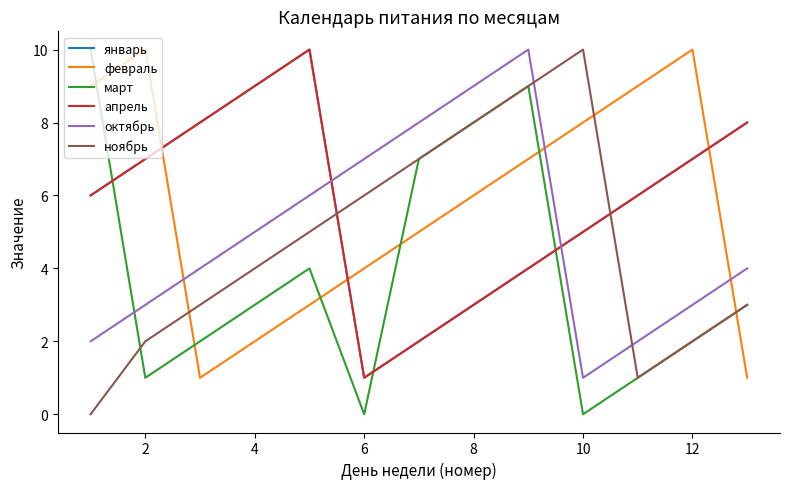

How many intersections are there between апрель and март?

3